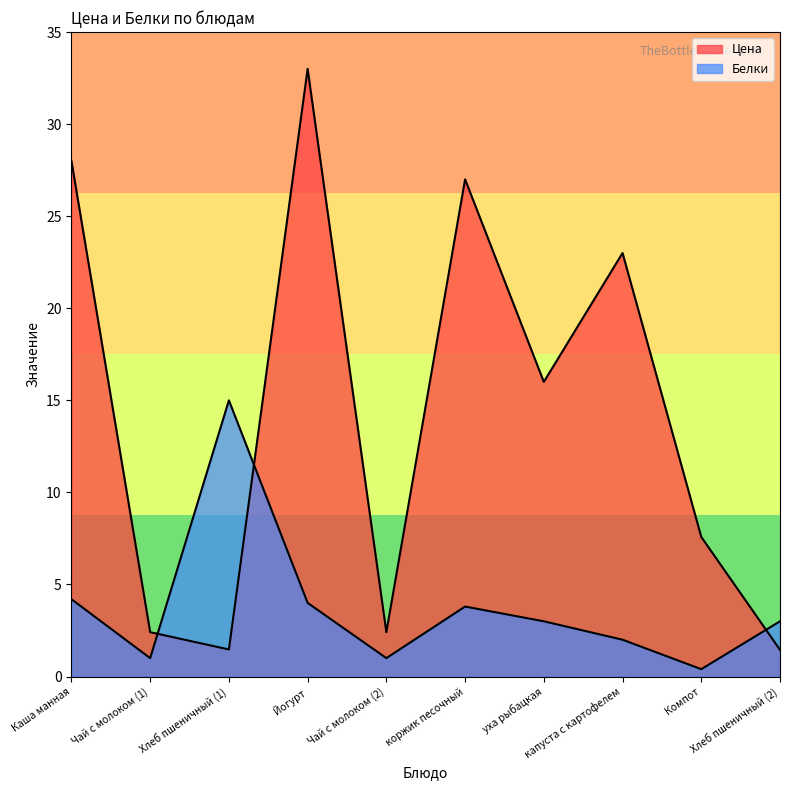

At which label is Цена closest to 17?

уха рыбацкая